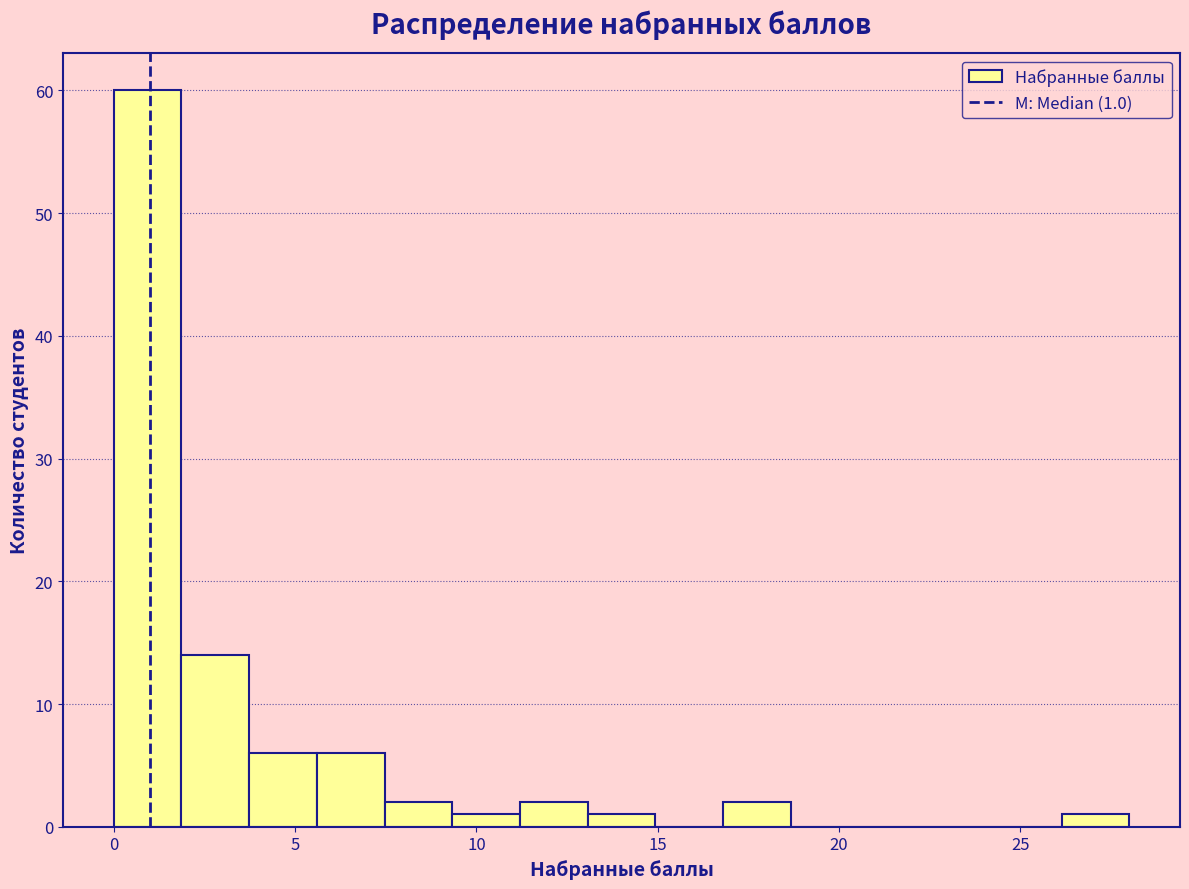

Read against the x-axis, roughly where is the centre of the tallest bar?

1.0